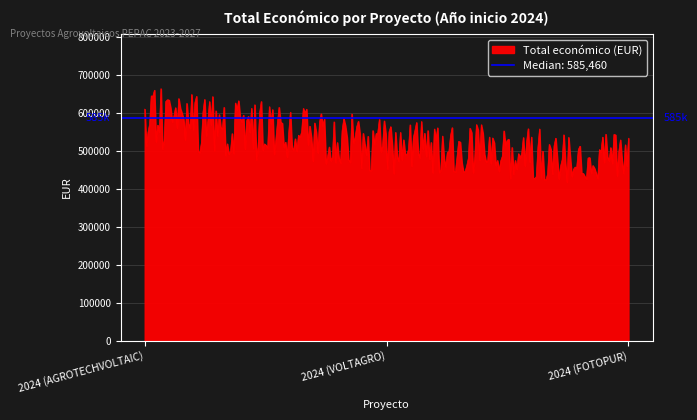

Between 2024 (FOTOPUR) and 2024 (AGROTECHVOLTAIC), which is larger?

2024 (AGROTECHVOLTAIC)